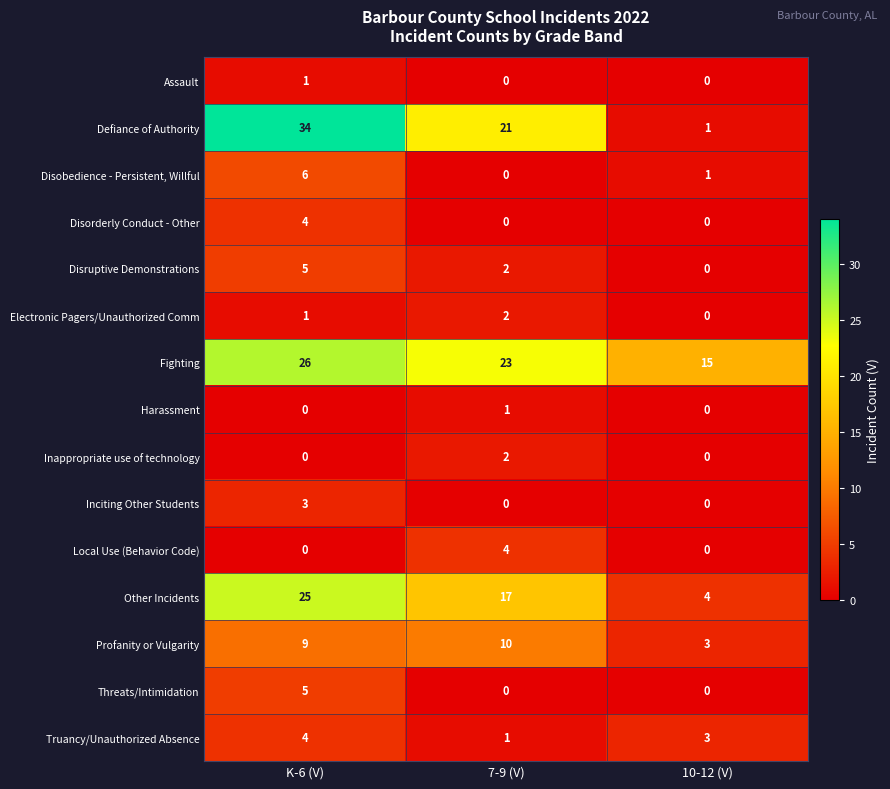

What is the sum of all Inciting Other Students values?

3